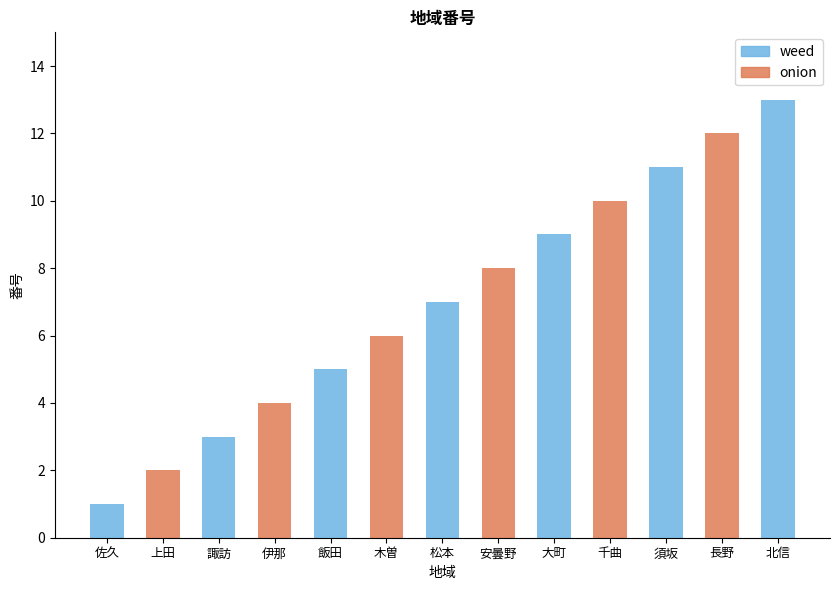

What is the average value of the onion series?

3